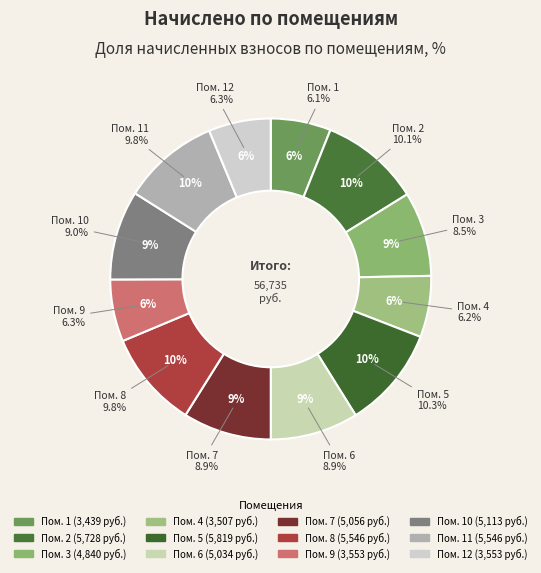

Rank the categories by value from lowest to highest.

1, 4, 9, 12, 3, 6, 7, 10, 8, 11, 2, 5